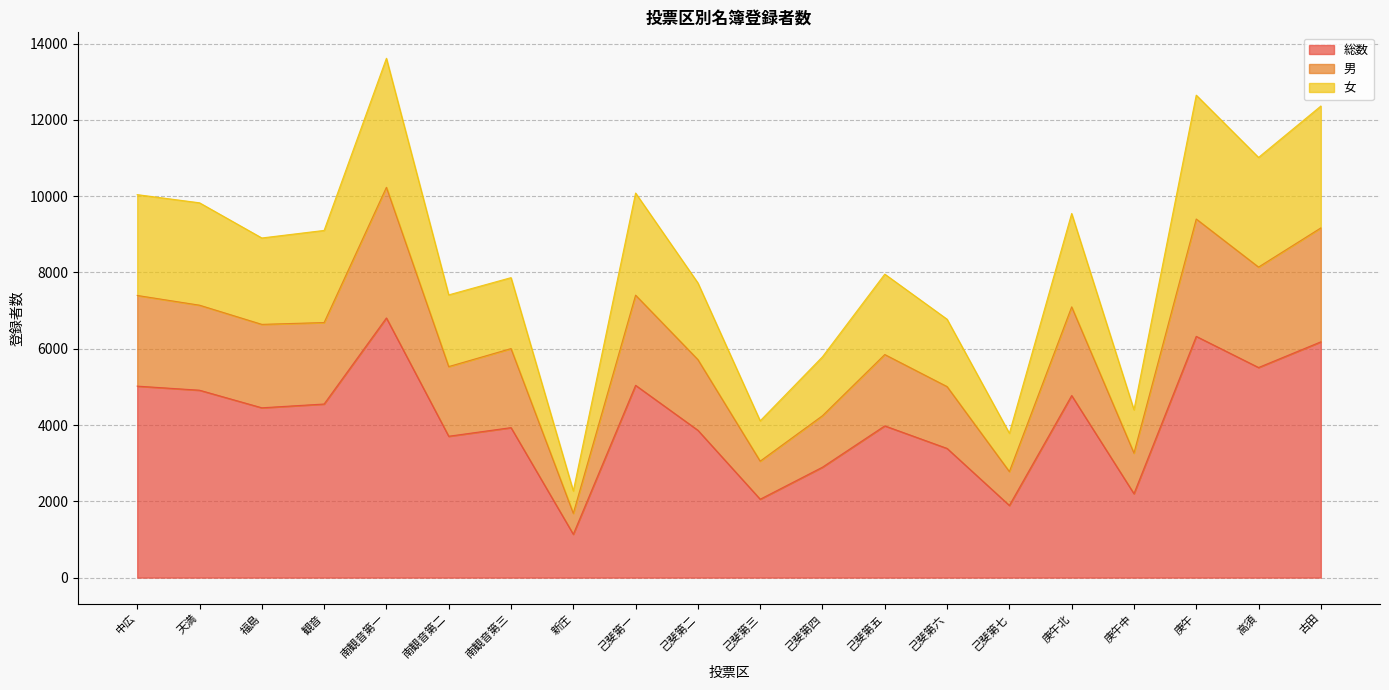

At which category is the sum across all series the highest?

南観音第一